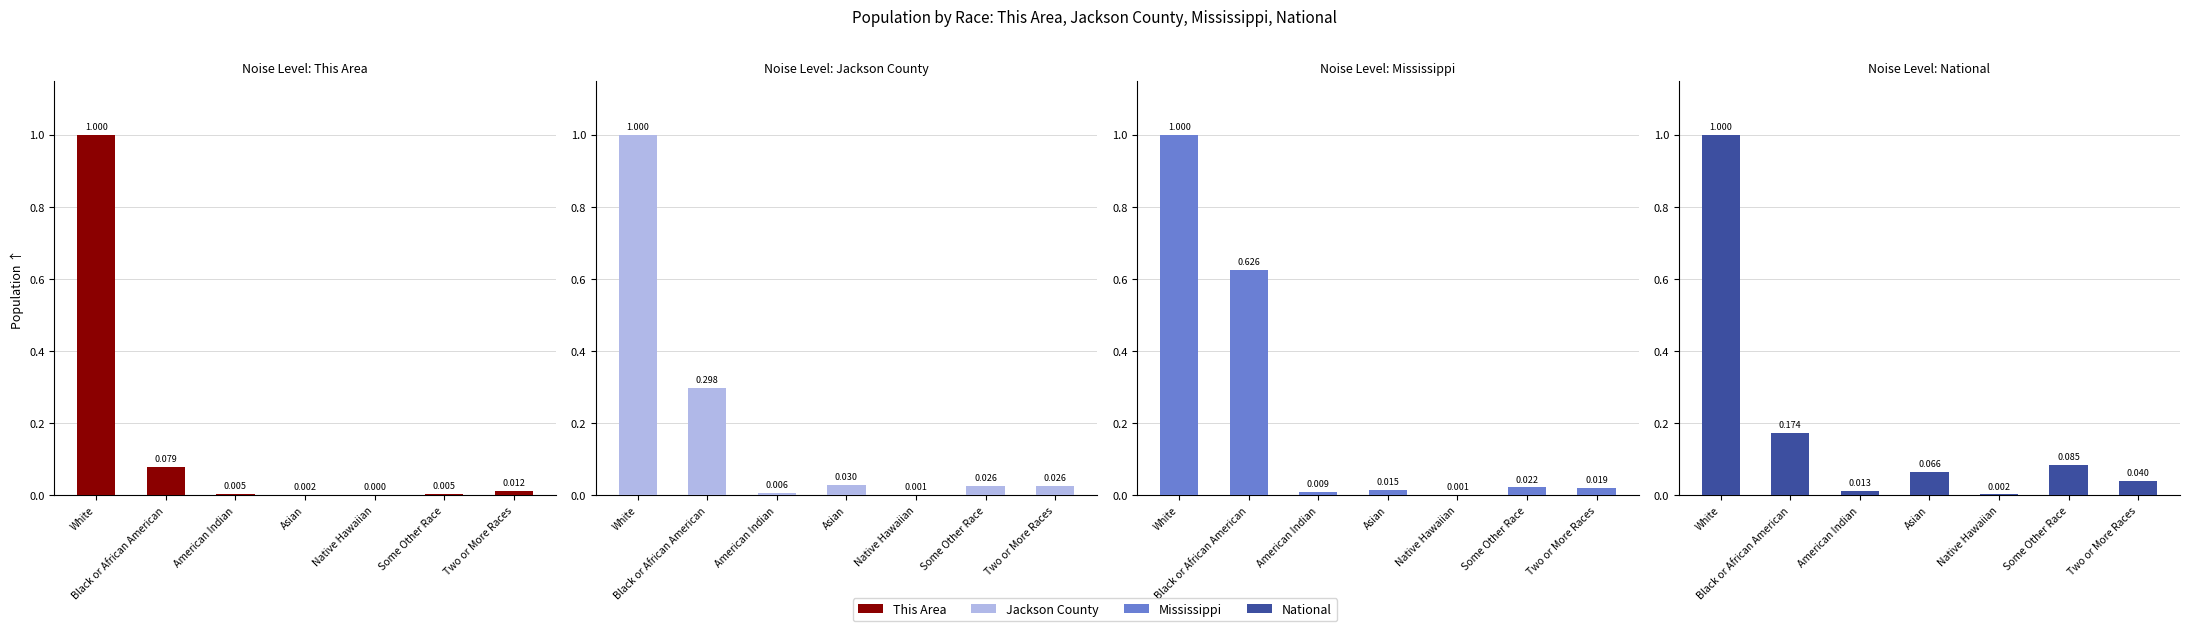

What are all the series names shown in the legend?

This Area, Jackson County, Mississippi, National